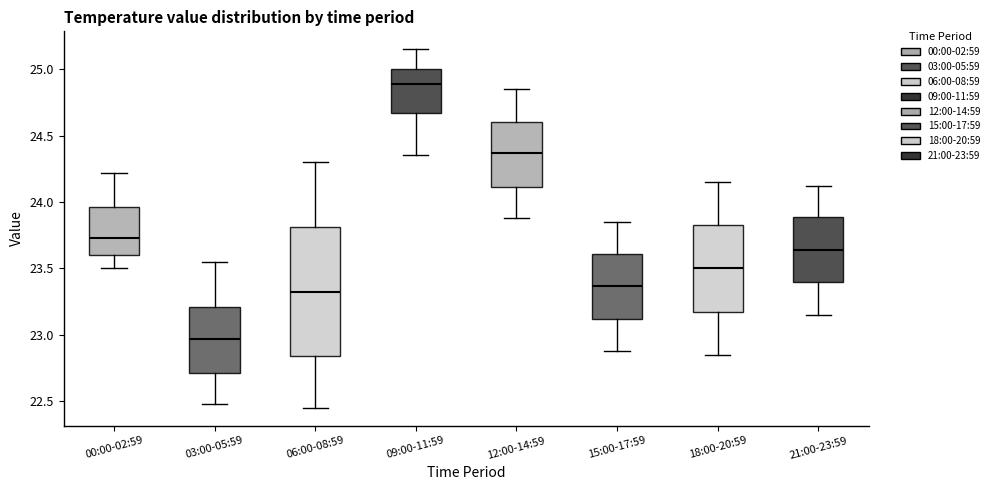

Which box has the lowest median line?

03:00-05:59